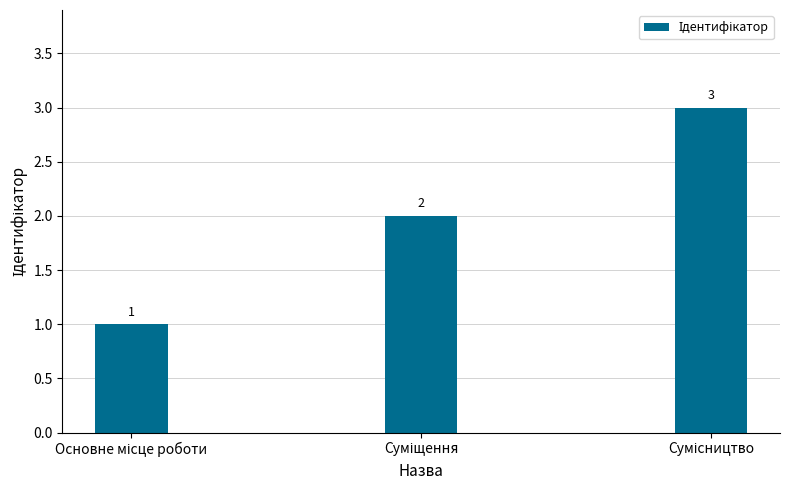

What is the sum of all values?

6